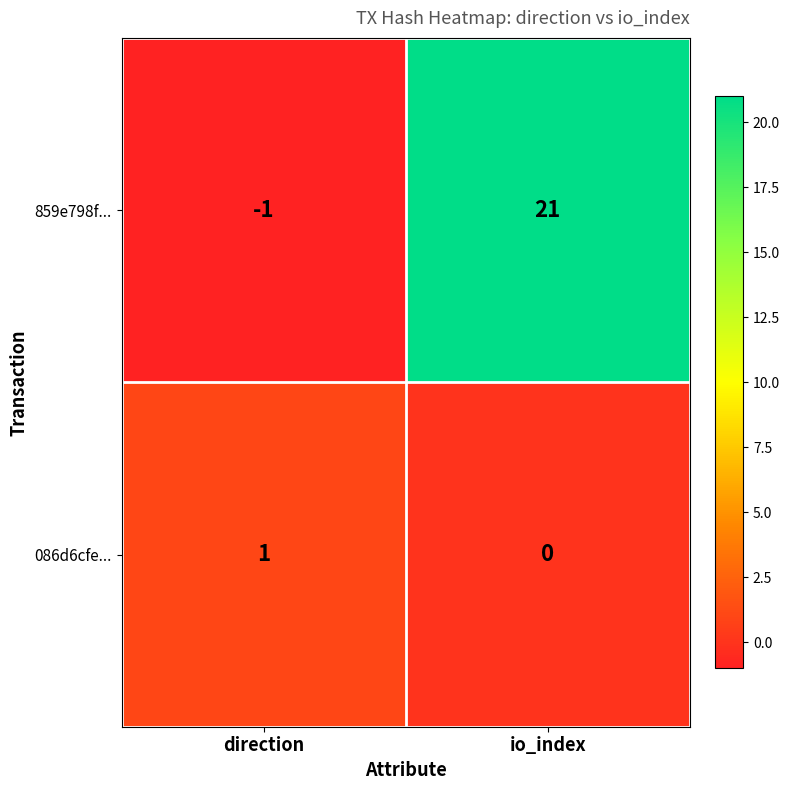

True or false: 859e798f... has a value of 0 at direction.

False